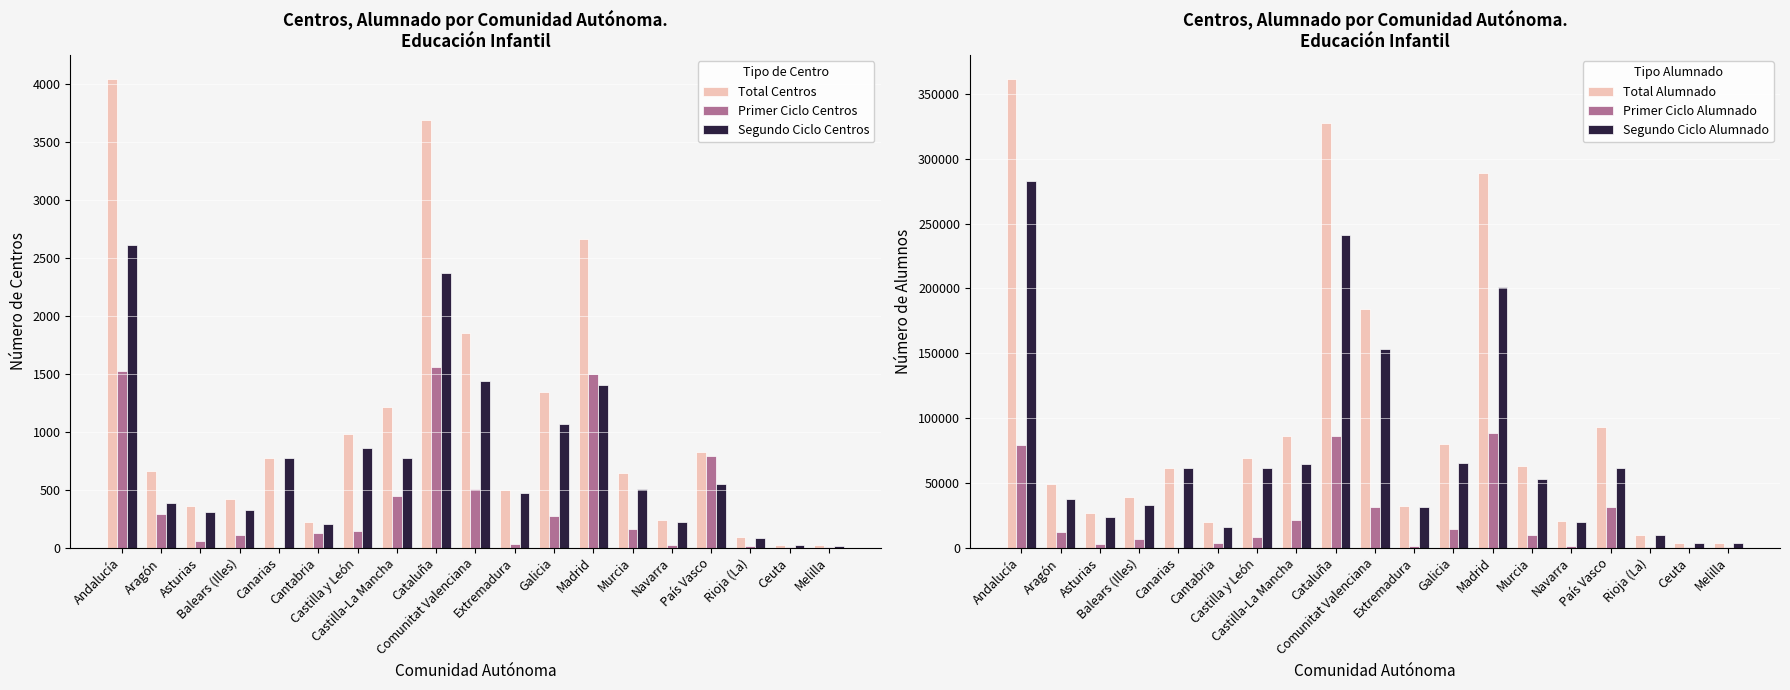

Rank the series at Balears (Illes) from lowest to highest value.

Primer Ciclo Centros, Segundo Ciclo Centros, Total Centros, Primer Ciclo Alumnado, Segundo Ciclo Alumnado, Total Alumnado